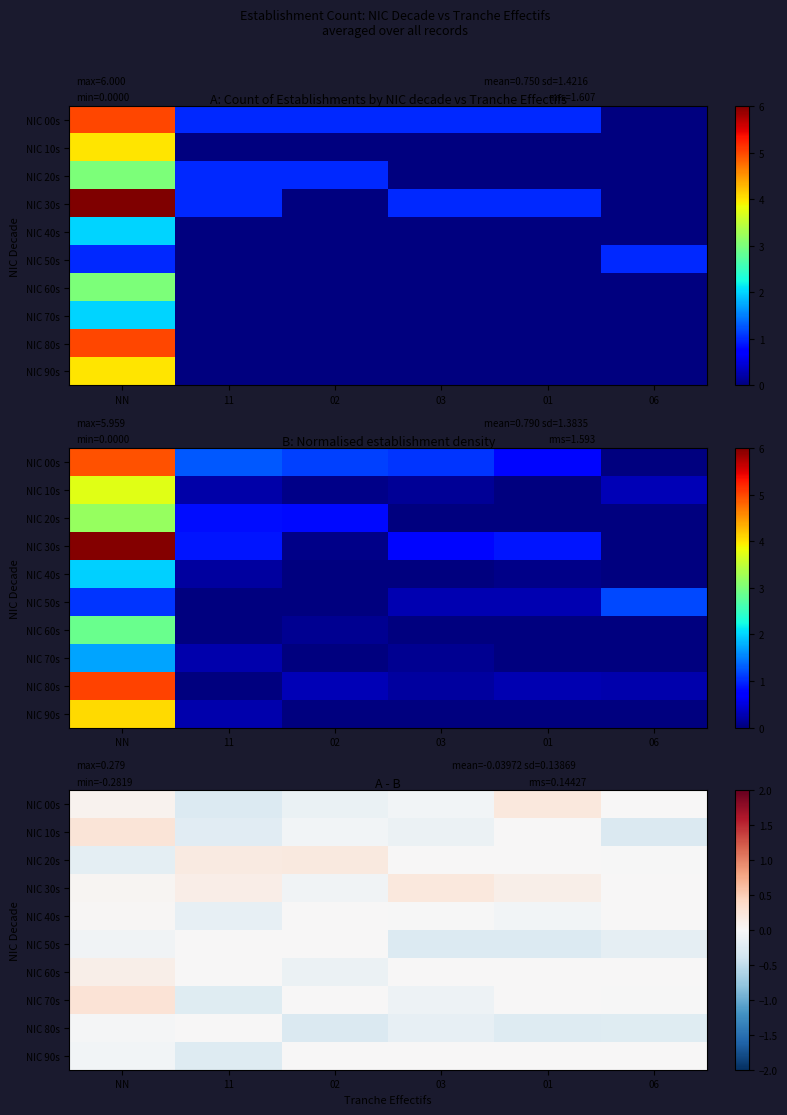

At which category does the chart reach its minimum across all series?

06